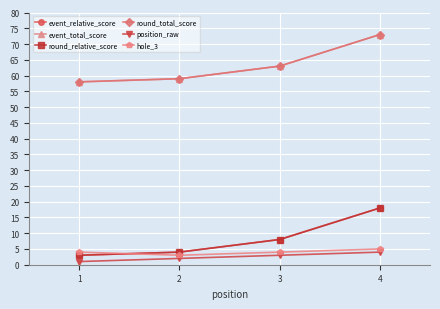

Is this an area chart (filled region under the line)?

No